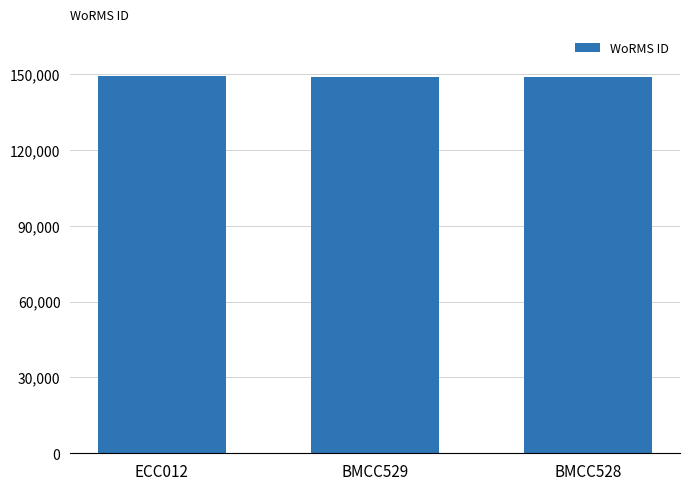

True or false: the data shows 78577 at ECC012.

False